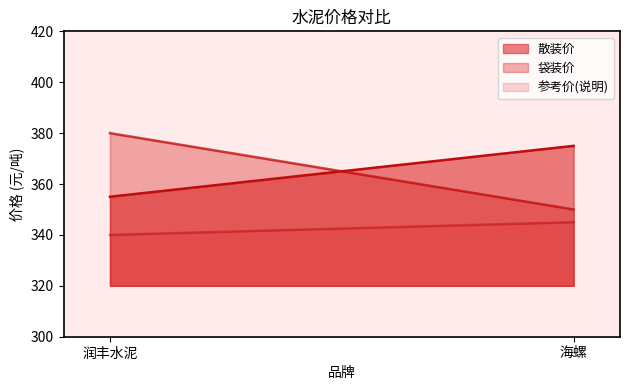

What is the label of the 2nd point from the left?

海螺